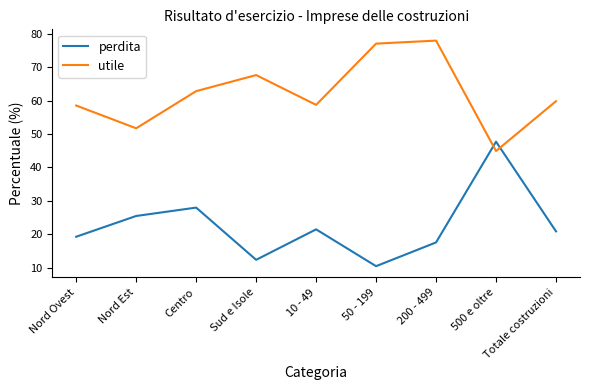

Does the chart have visible grid lines?

No